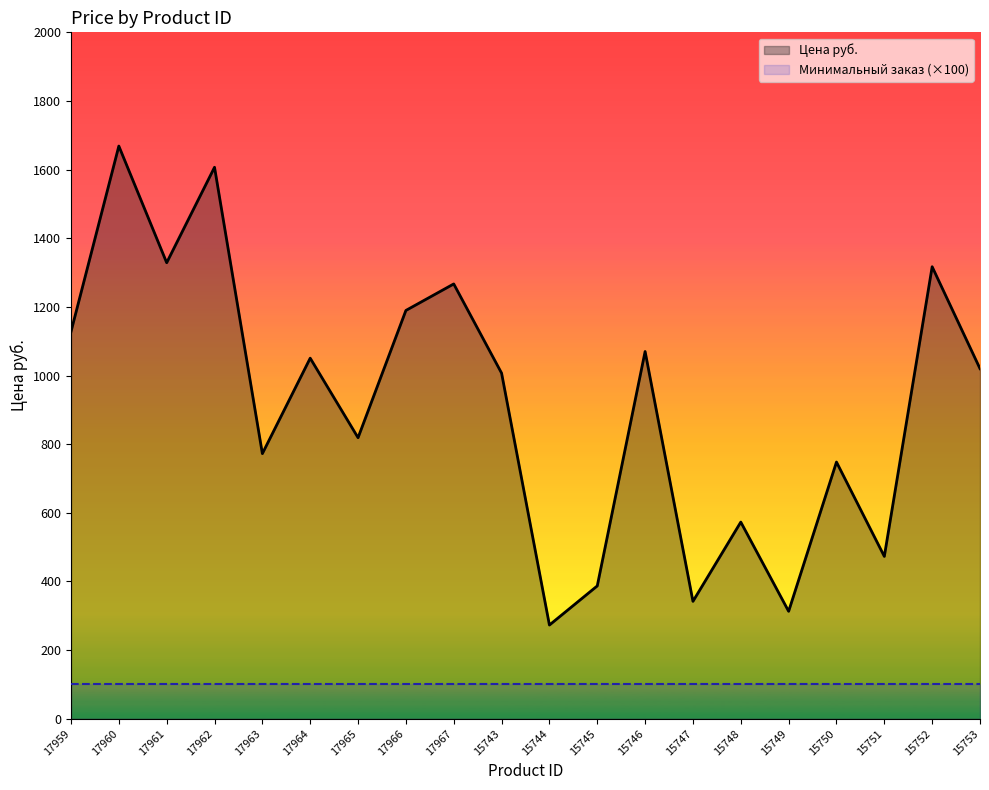

At which category does the chart reach its peak across all series?

17960